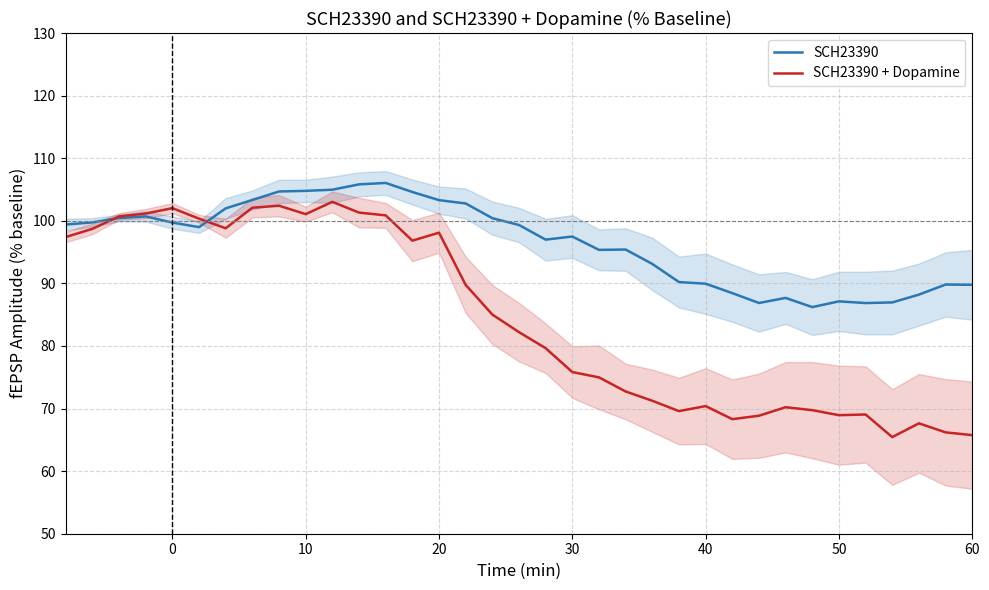

Does the chart have visible grid lines?

Yes